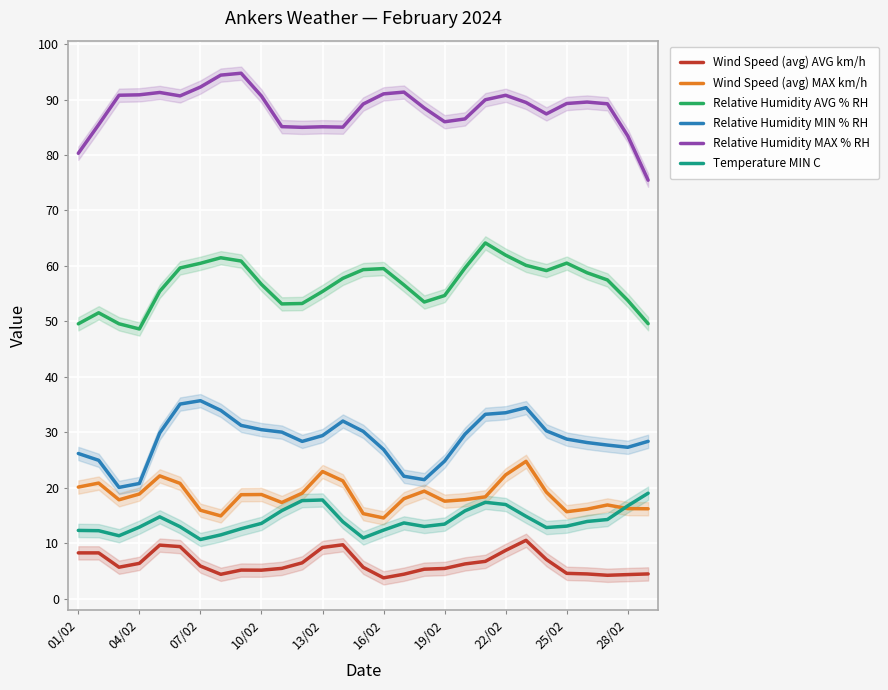

What is the lowest value of the Relative Humidity AVG % RH series?

48.6